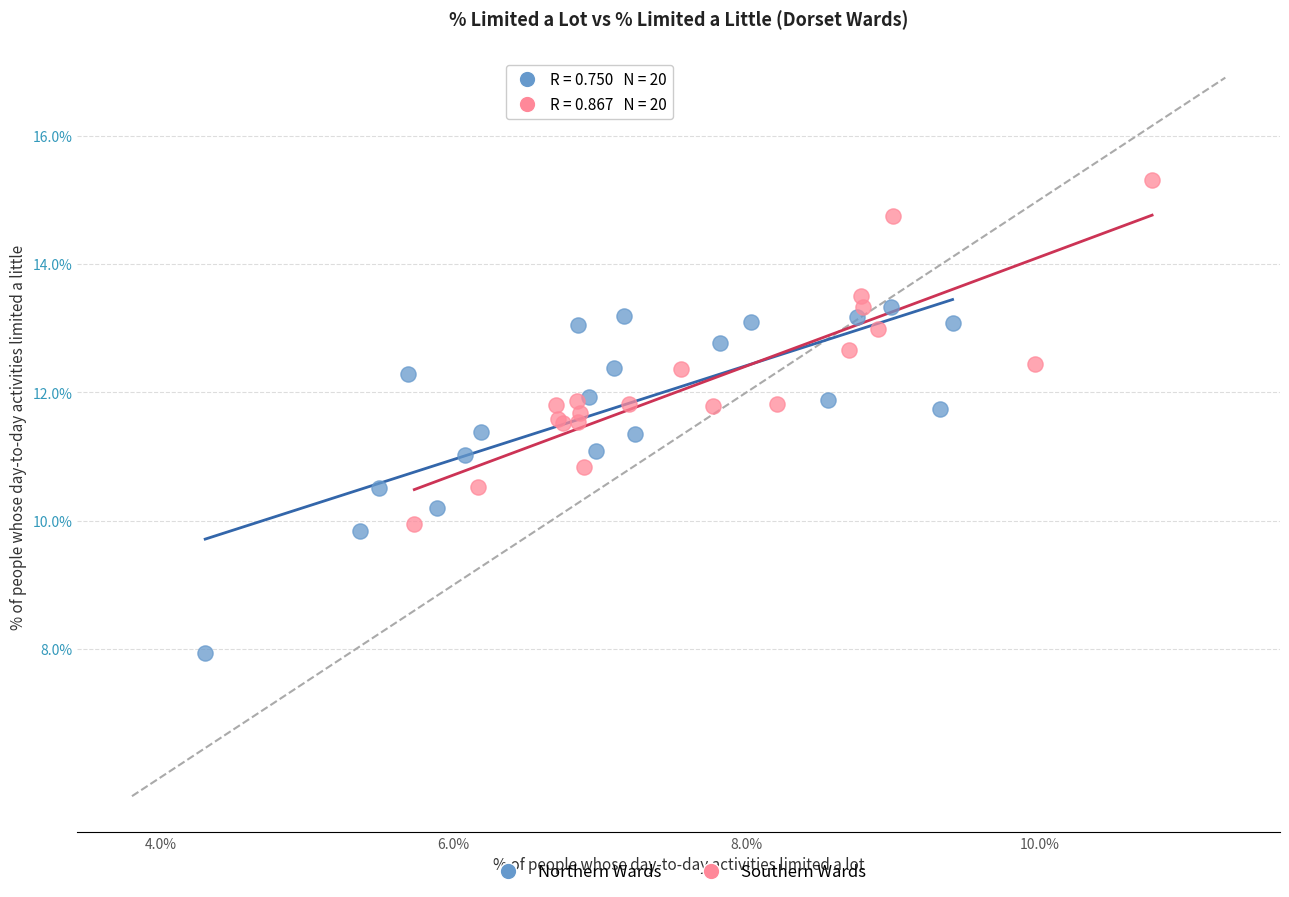

Which series contains the highest Y value?

Southern Wards